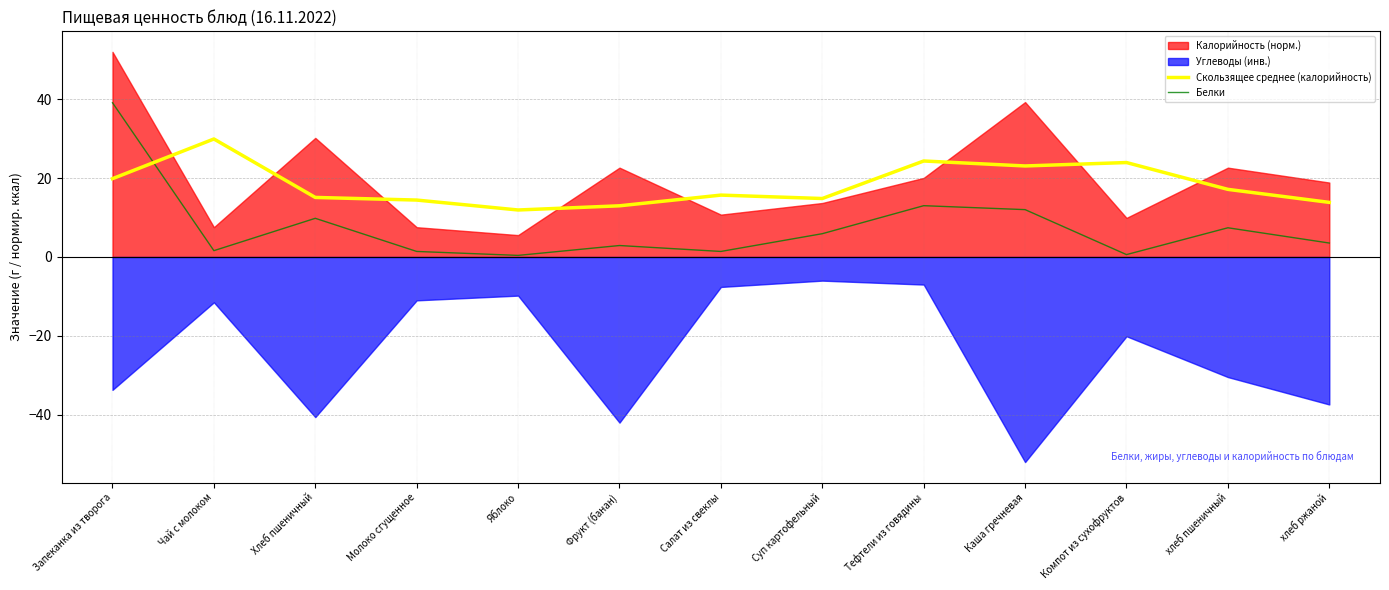

Rank the categories by Белки value from highest to lowest.

Запеканка из творога, Тефтели из говядины, Каша гречневая, Хлеб пшеничный, хлеб пшеничный, Суп картофельный, хлеб ржаной, Фрукт (банан), Чай с молоком, Молоко сгущенное, Салат из свеклы, Компот из сухофруктов, Яблоко